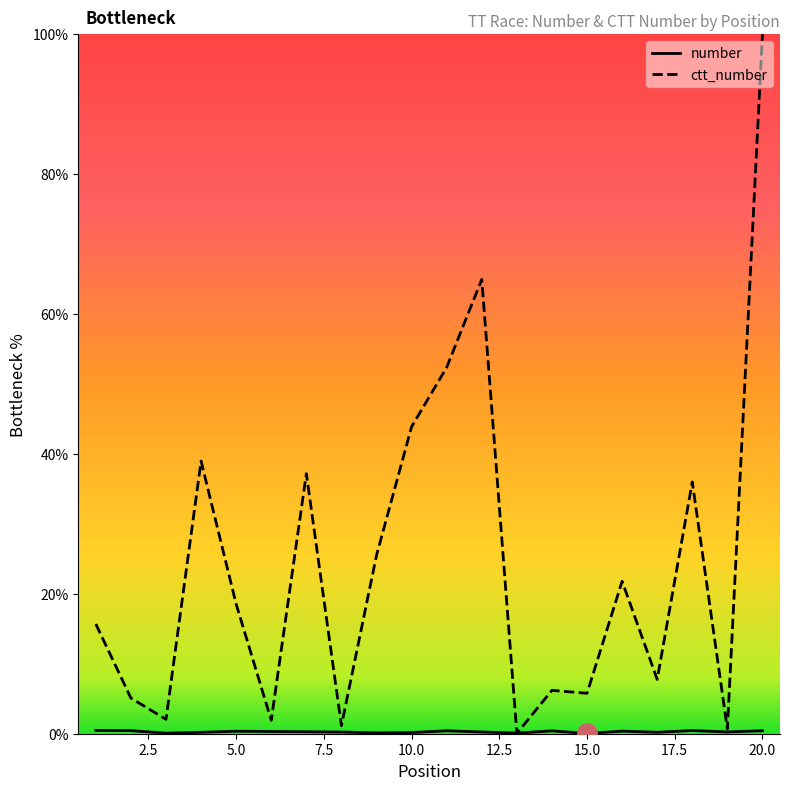

What is the sum of the ctt_number values at 6 and 12?

66.9